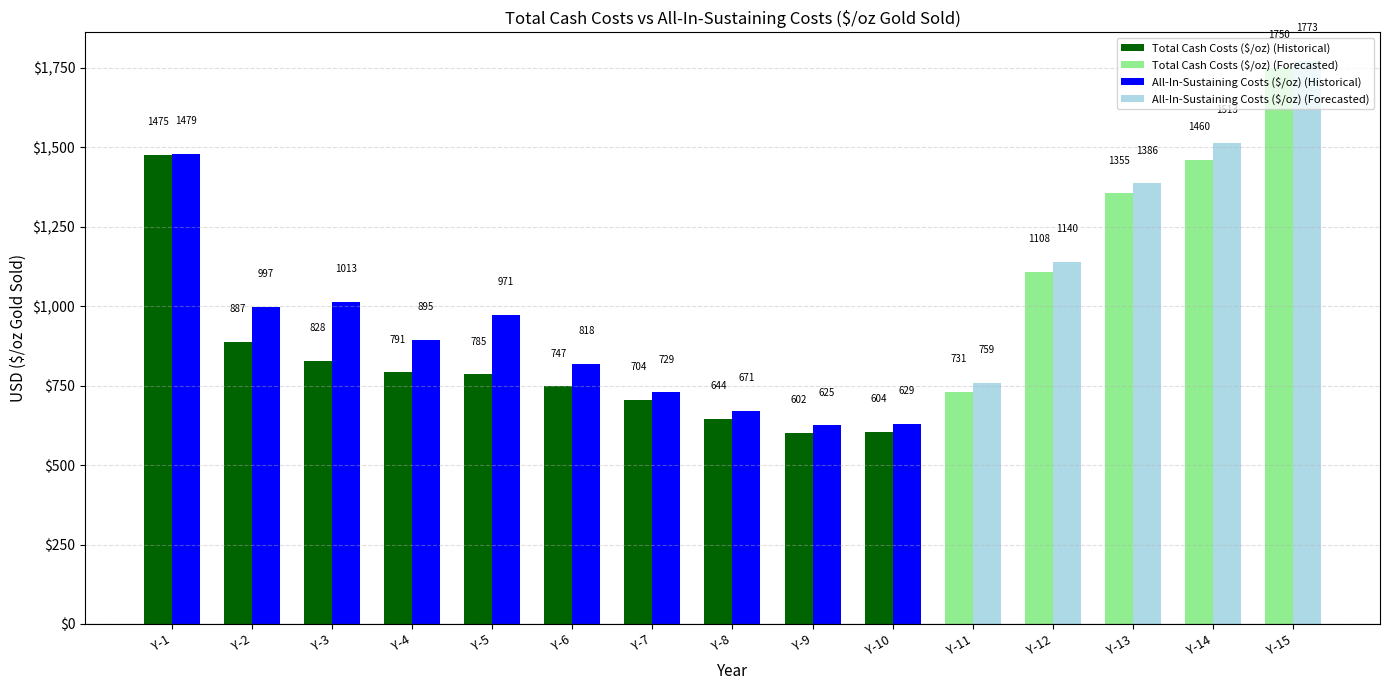

At Y-9, list the series in order from largest to smallest.

All-In-Sustaining Costs ($/oz), Total Cash Costs ($/oz)